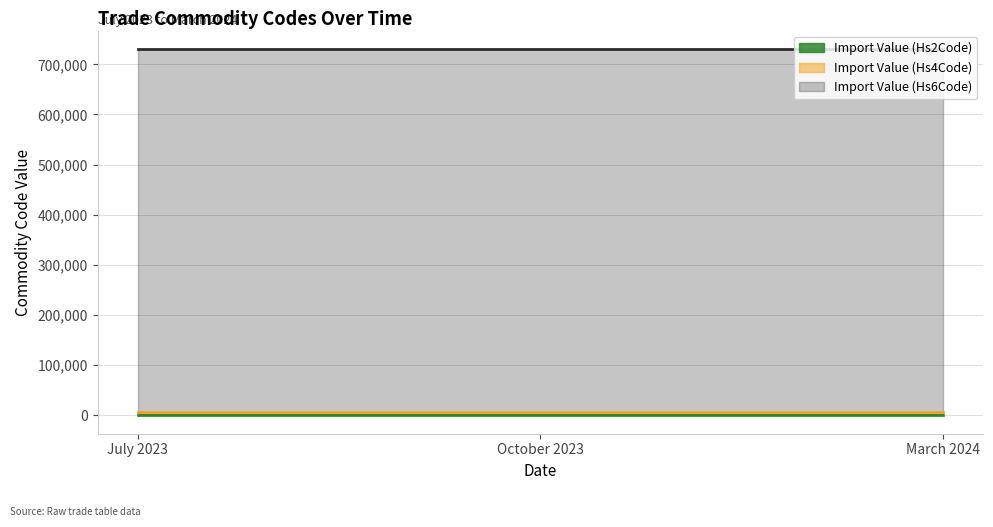

What is the spread (max minus min) of values at October 2023?

730726